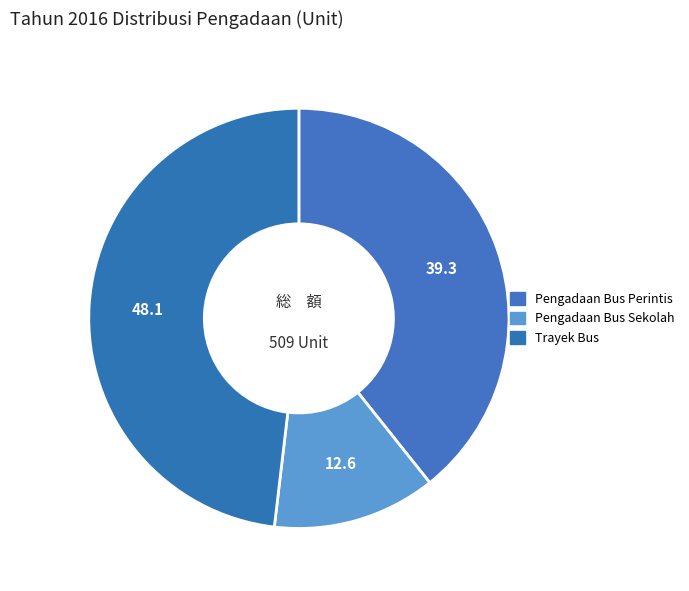

How many segments does this pie chart have?

3